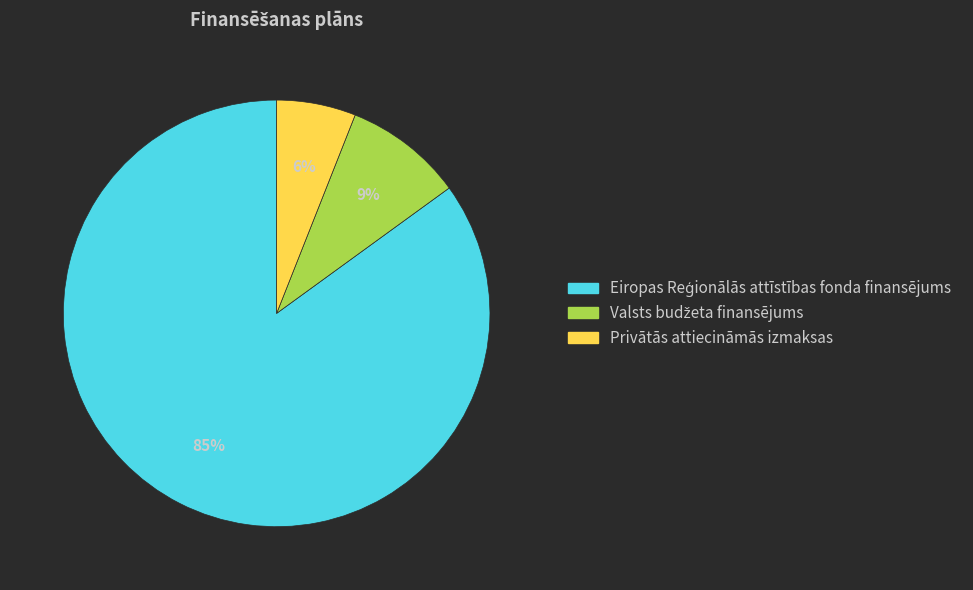

How many slices are in this pie chart?

3